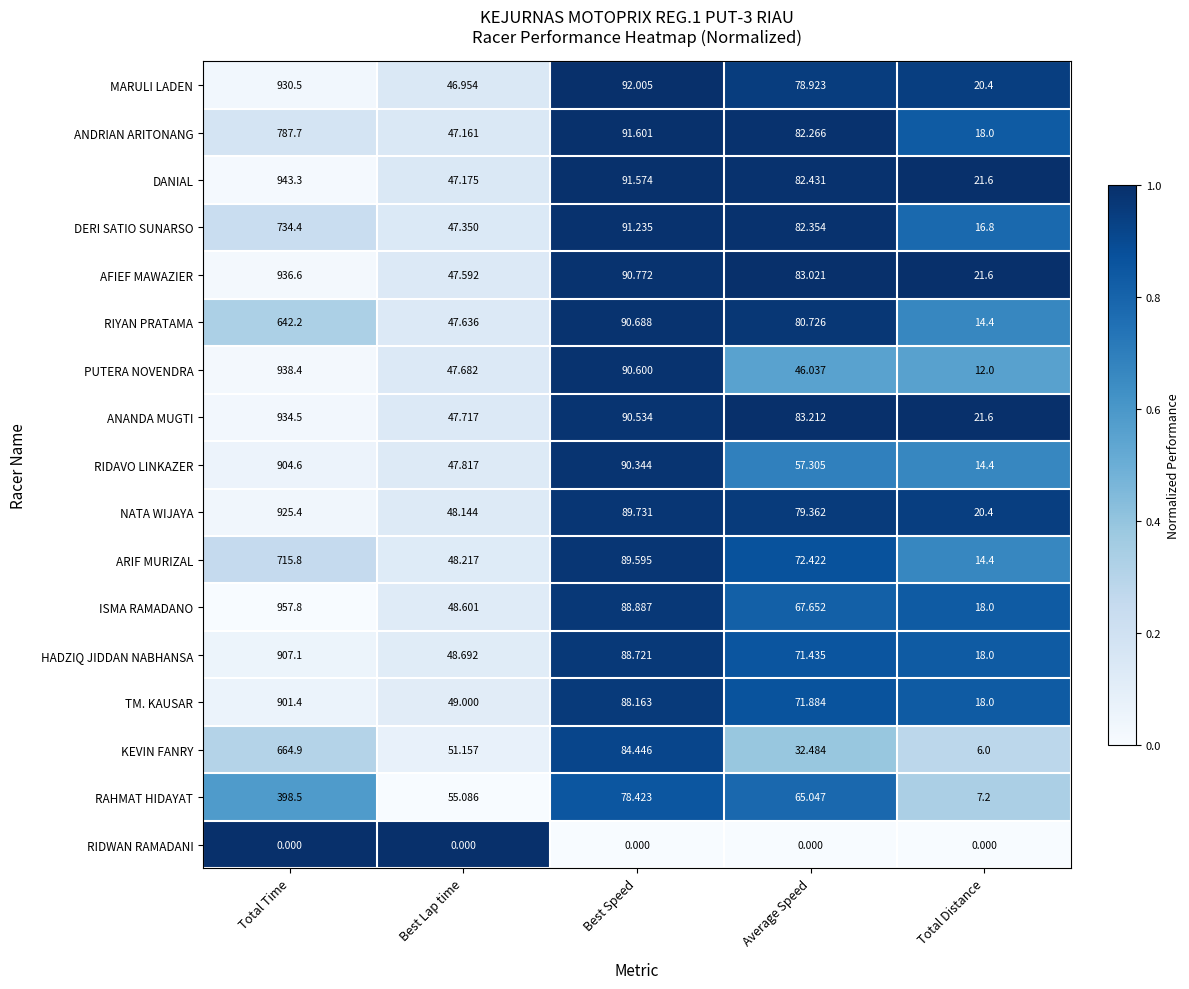

Where is DERI SATIO SUNARSO nearest to the value 375?

Best Speed